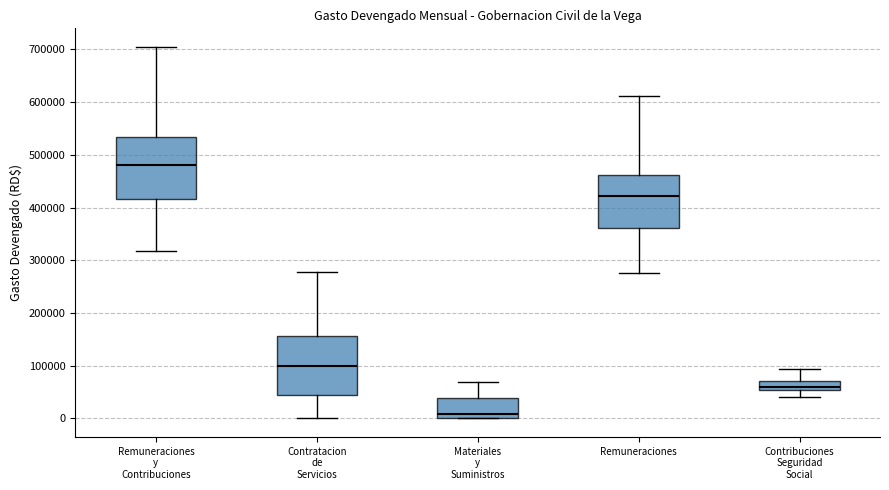

Which box has the highest median line?

Remuneraciones y Contribuciones